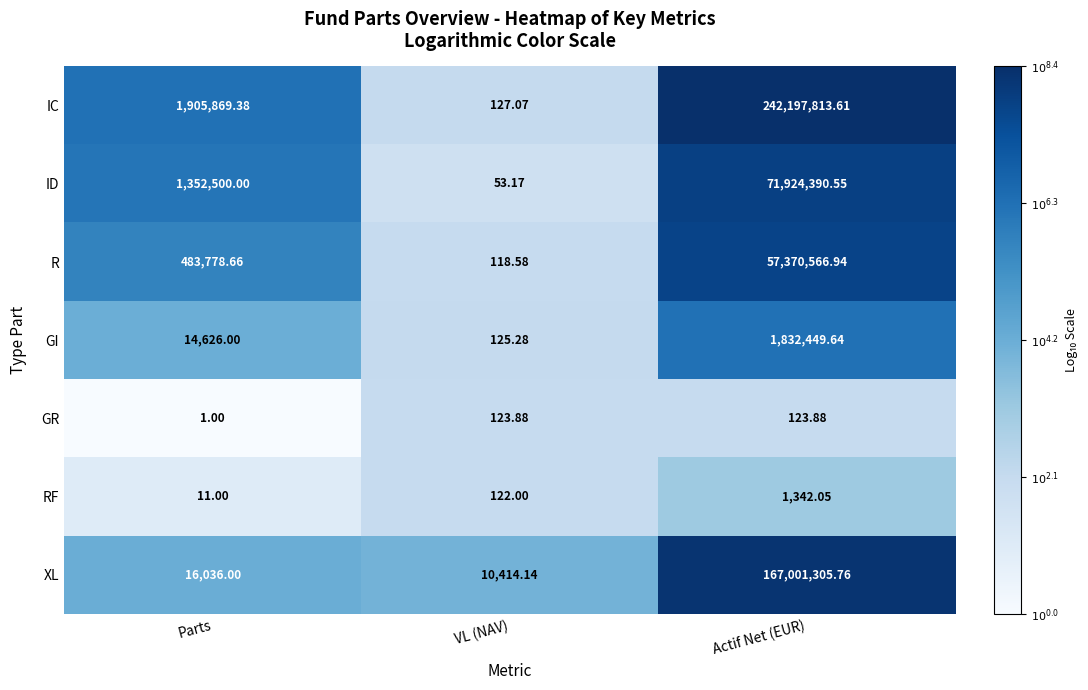

Which series changed the most between Parts and Actif Net (EUR)?

IC